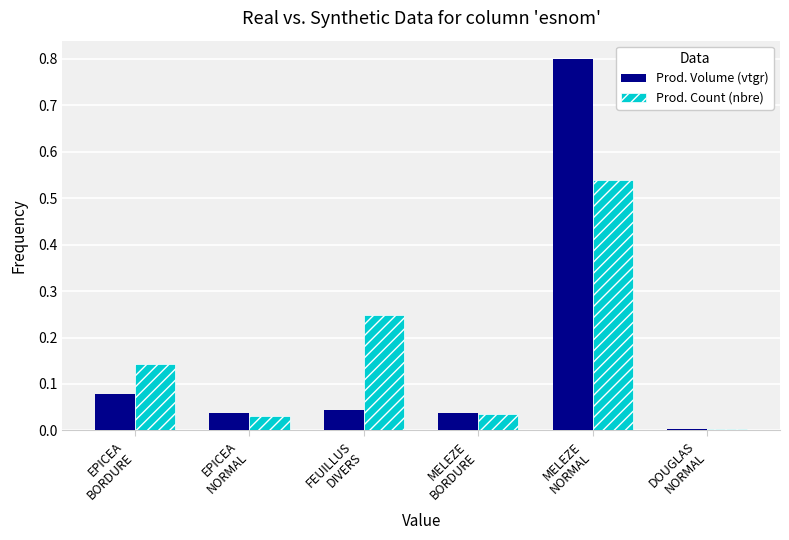

What is the greatest value displayed?

0.8